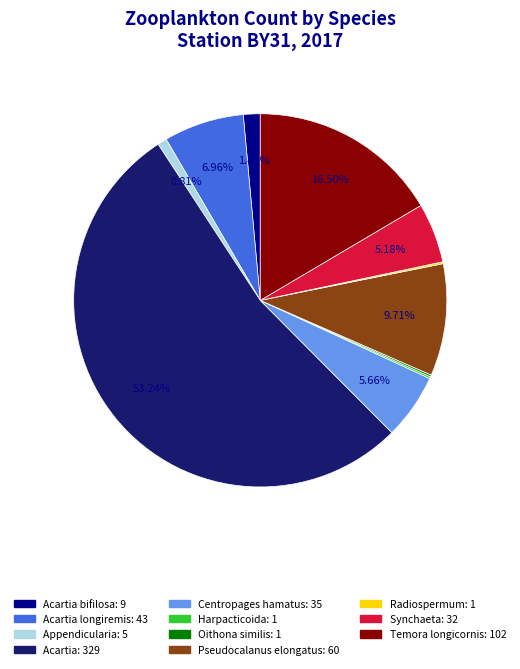

Is there a majority slice in this chart?

Yes